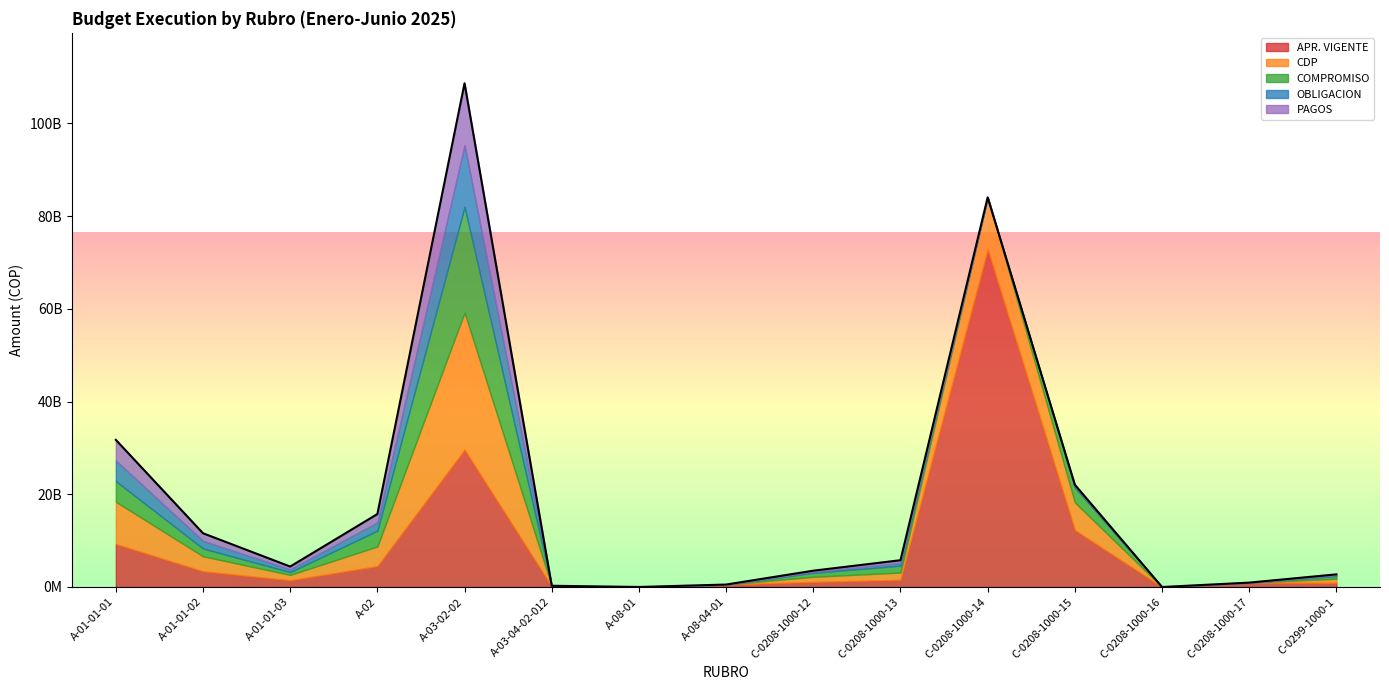

Reading right to left, extract all data points from this chart.

APR. VIGENTE: 900000000.0	945000000.0	0.0	12259000000.0	72837887000.0	1555000000.0	1100000000.0	528000000.0	3000000.0	103000000.0	29583000000.0	4499000000.0	1454000000.0	3389000000.0	9263000000.0
CDP: 888549999.0	0.0	0.0	5979470253.0	11184321366.0	1555000000.0	1100000000.0	0.0	900000.0	95000000.0	29583000000.0	4237869167.0	1155000000.0	3239000000.0	9113000000.0
COMPROMISO: 579383333.0	0.0	0.0	3197467791.8	0.0	1504500000.0	855684666.0	0.0	760000.0	25451926.0	22802970440.5	3412696682.3	600460846.0	1673684355.2	4453597495.0
OBLIGACION: 179033000.0	0.0	0.0	323182726.0	0.0	580430866.0	230947622.0	0.0	760000.0	20924110.0	13332637885.5	1790218262.2	600460846.0	1645003455.2	4453597495.0
PAGOS: 179033000.0	0.0	0.0	289843661.0	0.0	580430866.0	230947622.0	0.0	760000.0	20924110.0	13332637885.5	1790218262.2	599209087.0	1645003455.2	4450013005.0